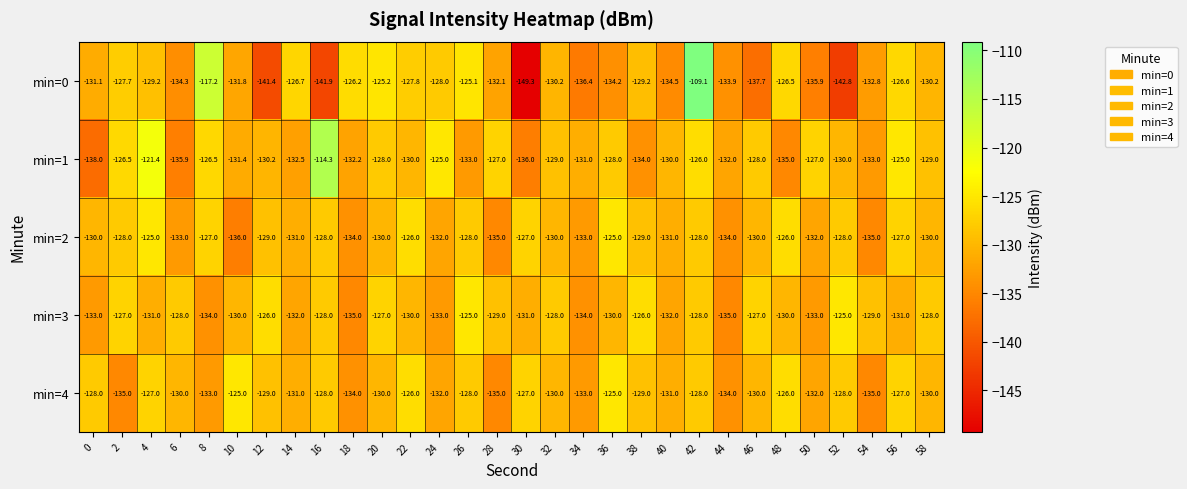

How many data points in min=1 are above -130?

14